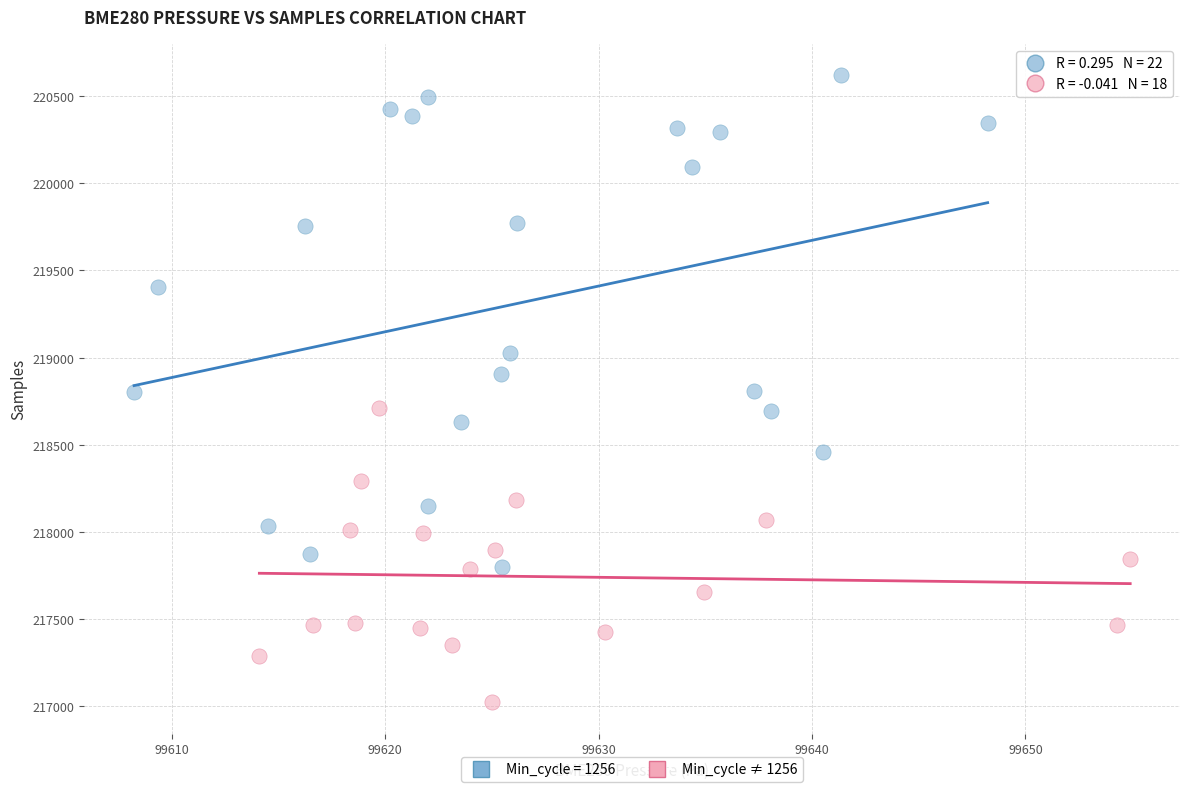

Which series has the widest spread of Y values?

Min_cycle = 1256